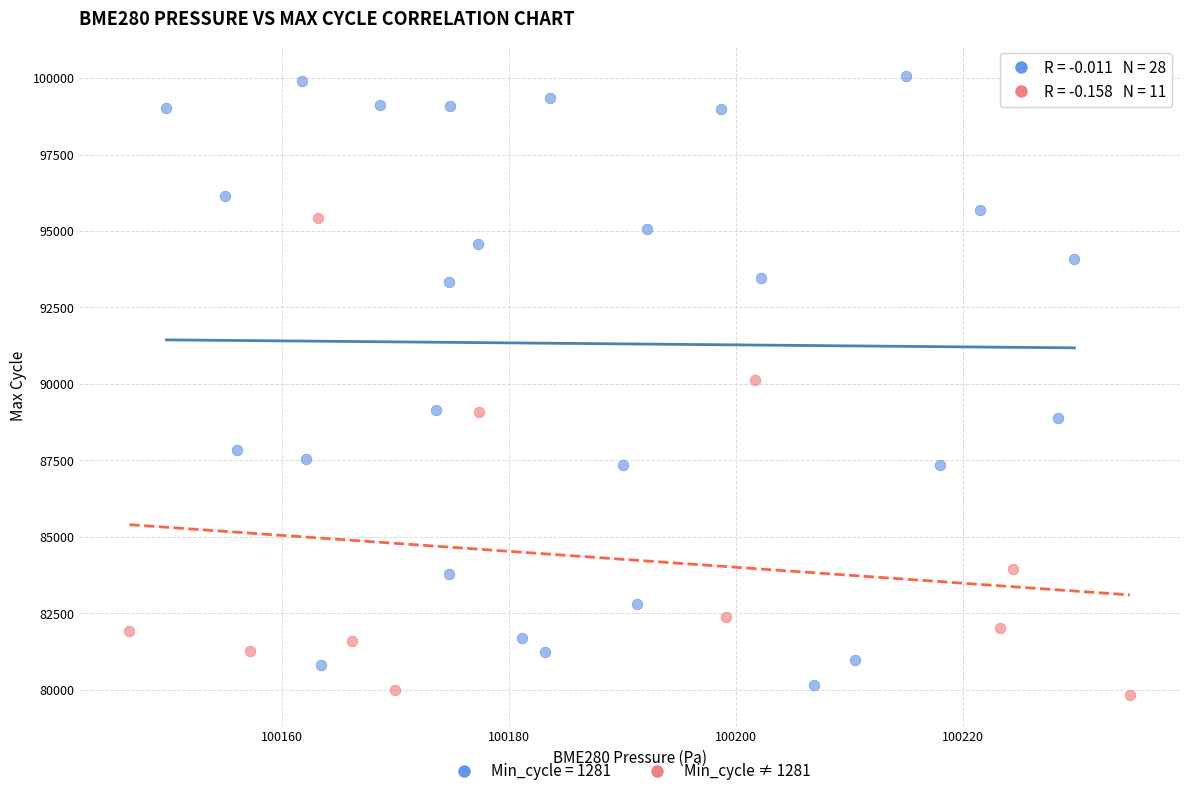

Which series reaches the maximum Y coordinate?

Min_cycle = 1281